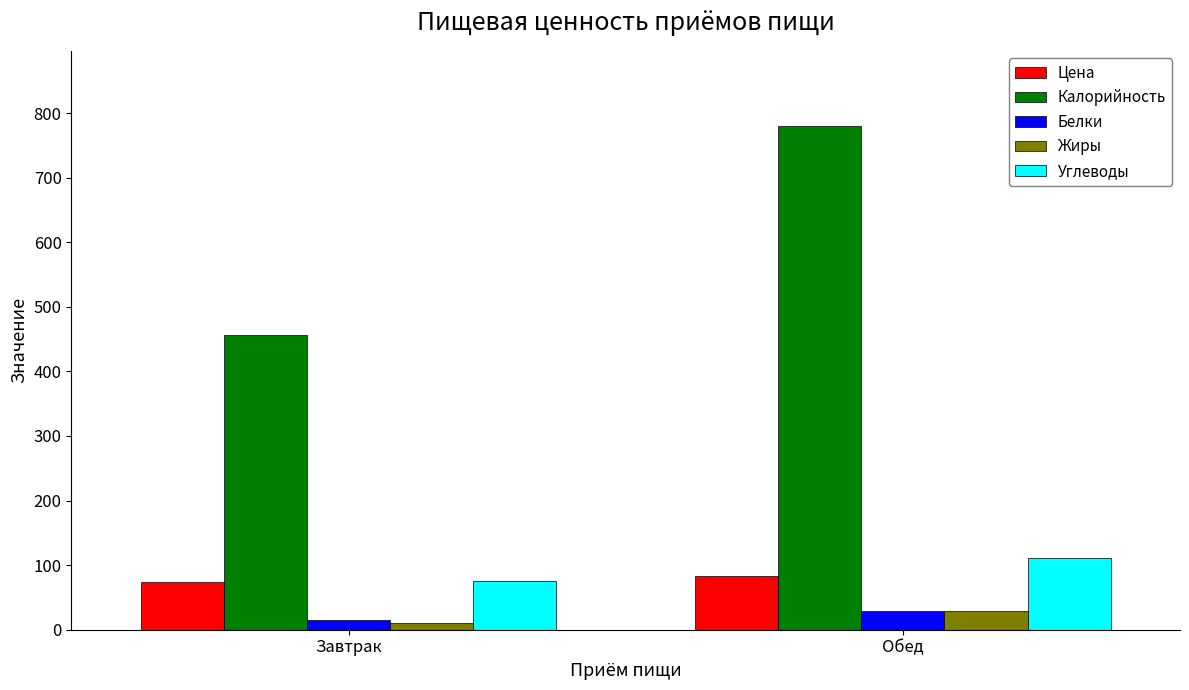

The Калорийность series shows 527.8 at Обед. True or false?

False